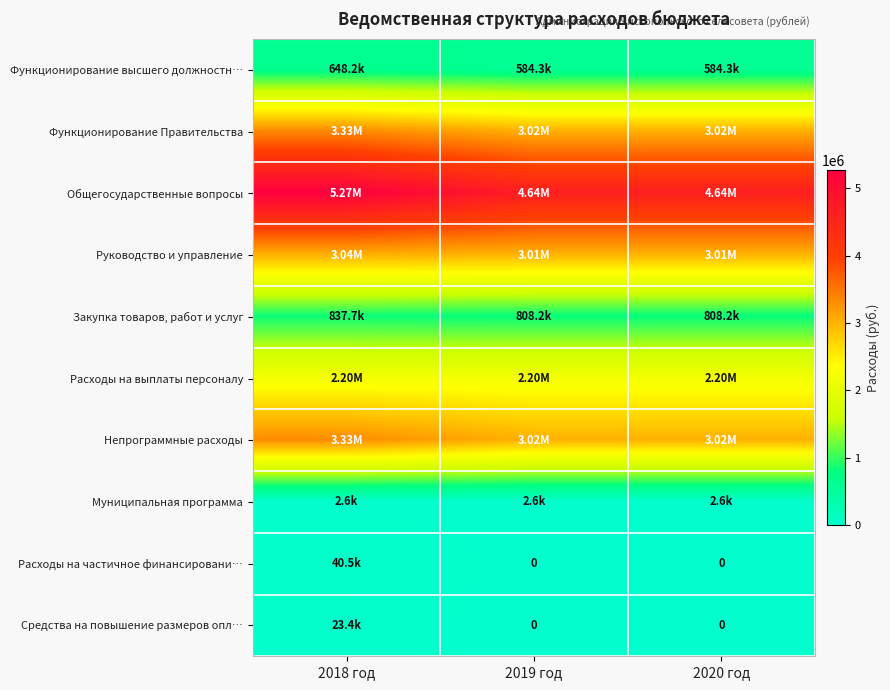

What is the spread (max minus min) of values at 2019 год?

4635884.8